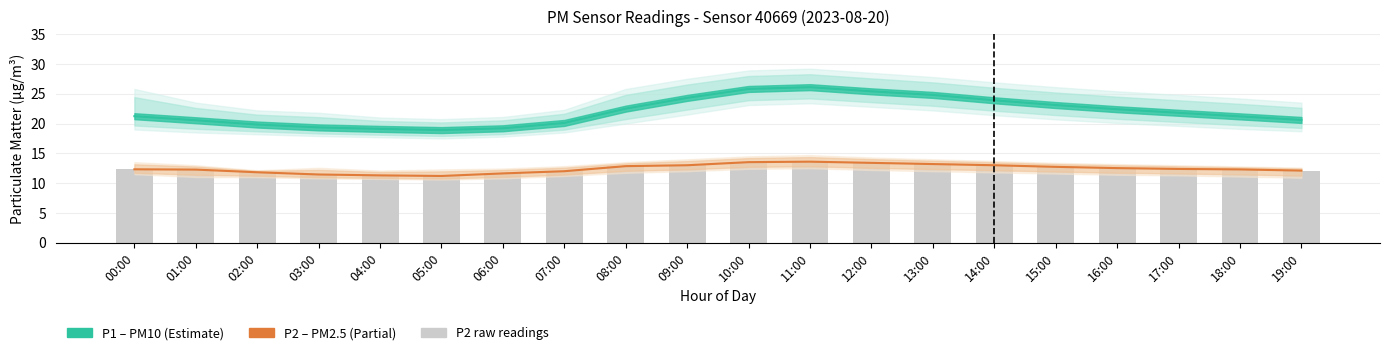

What is the difference between the highest and lowest values at 16:00?

9.9